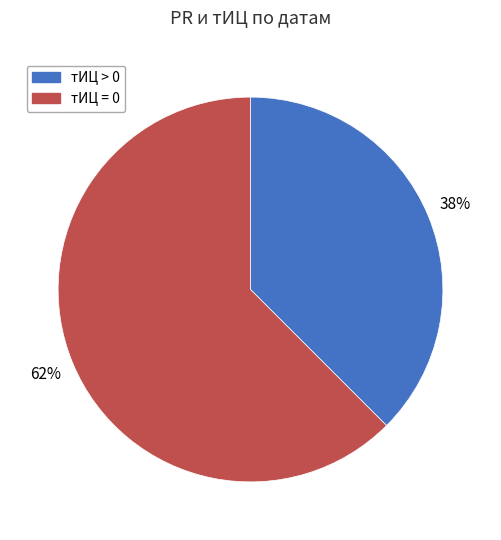

What is the largest slice in the pie chart?

тИЦ = 0